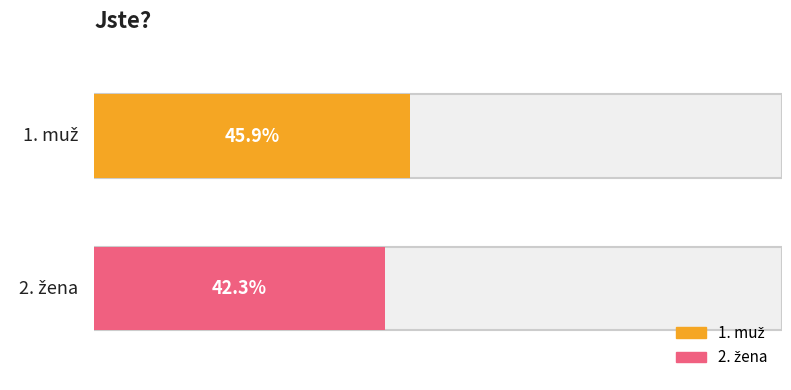

Between 1. muž and 2. žena, which is larger?

1. muž